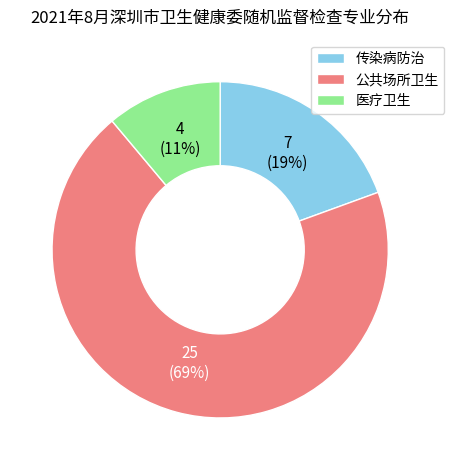

Do 医疗卫生 and 公共场所卫生 together represent more than half of the pie?

Yes